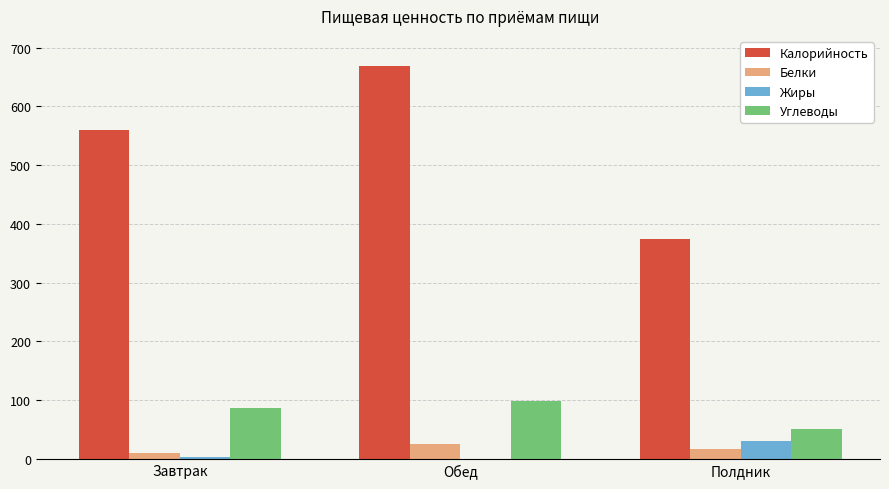

Which category has the highest value in the Жиры series?

Полдник